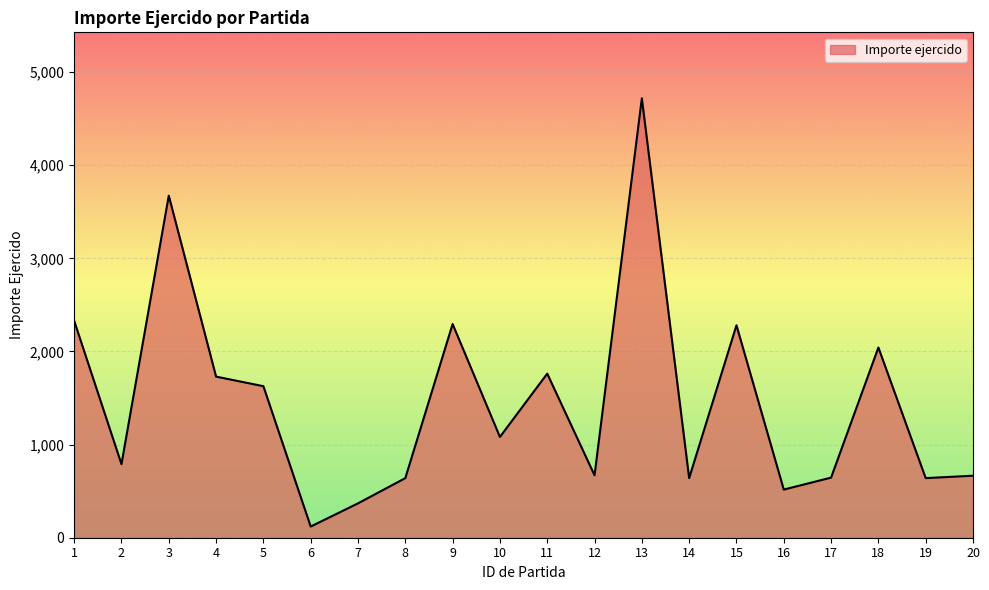

Which category has the highest value across all series?

13